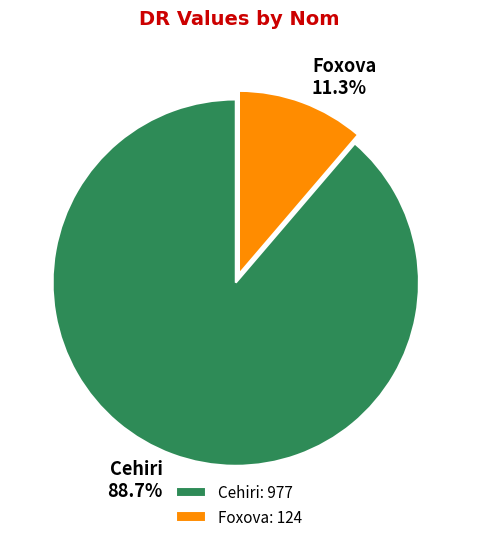

To the nearest percent, what is the difference between the largest and smallest slice percentages?

77%